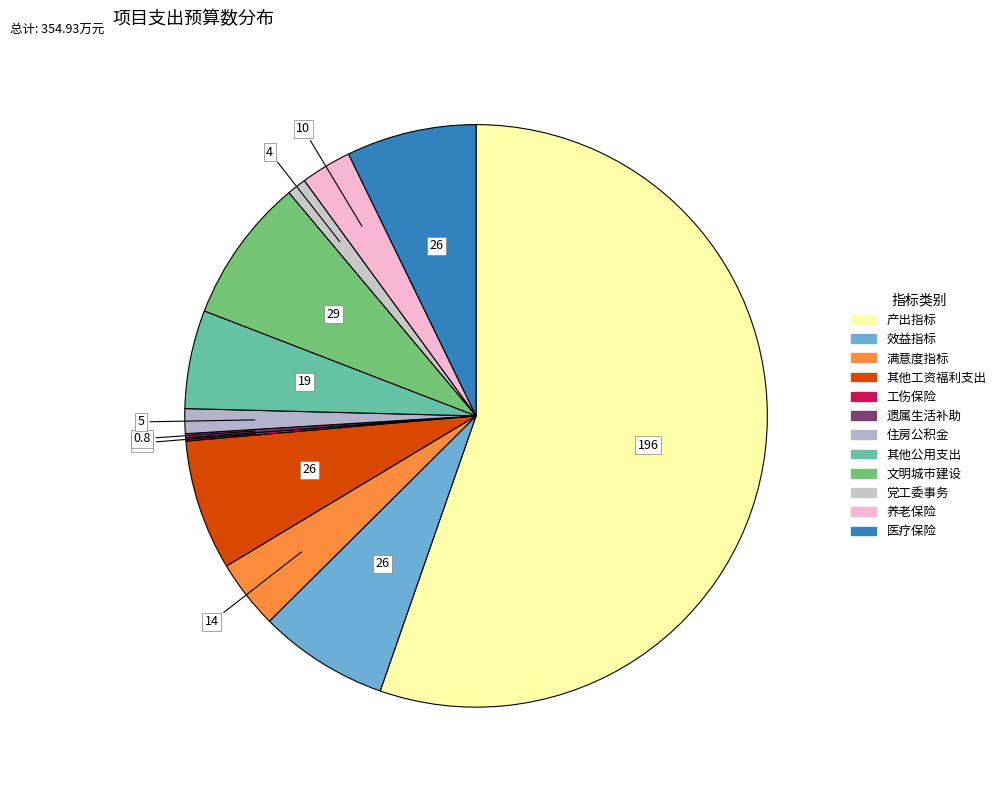

To the nearest percent, what is the combined percentage of 满意度指标 and 文明城市建设?

12%